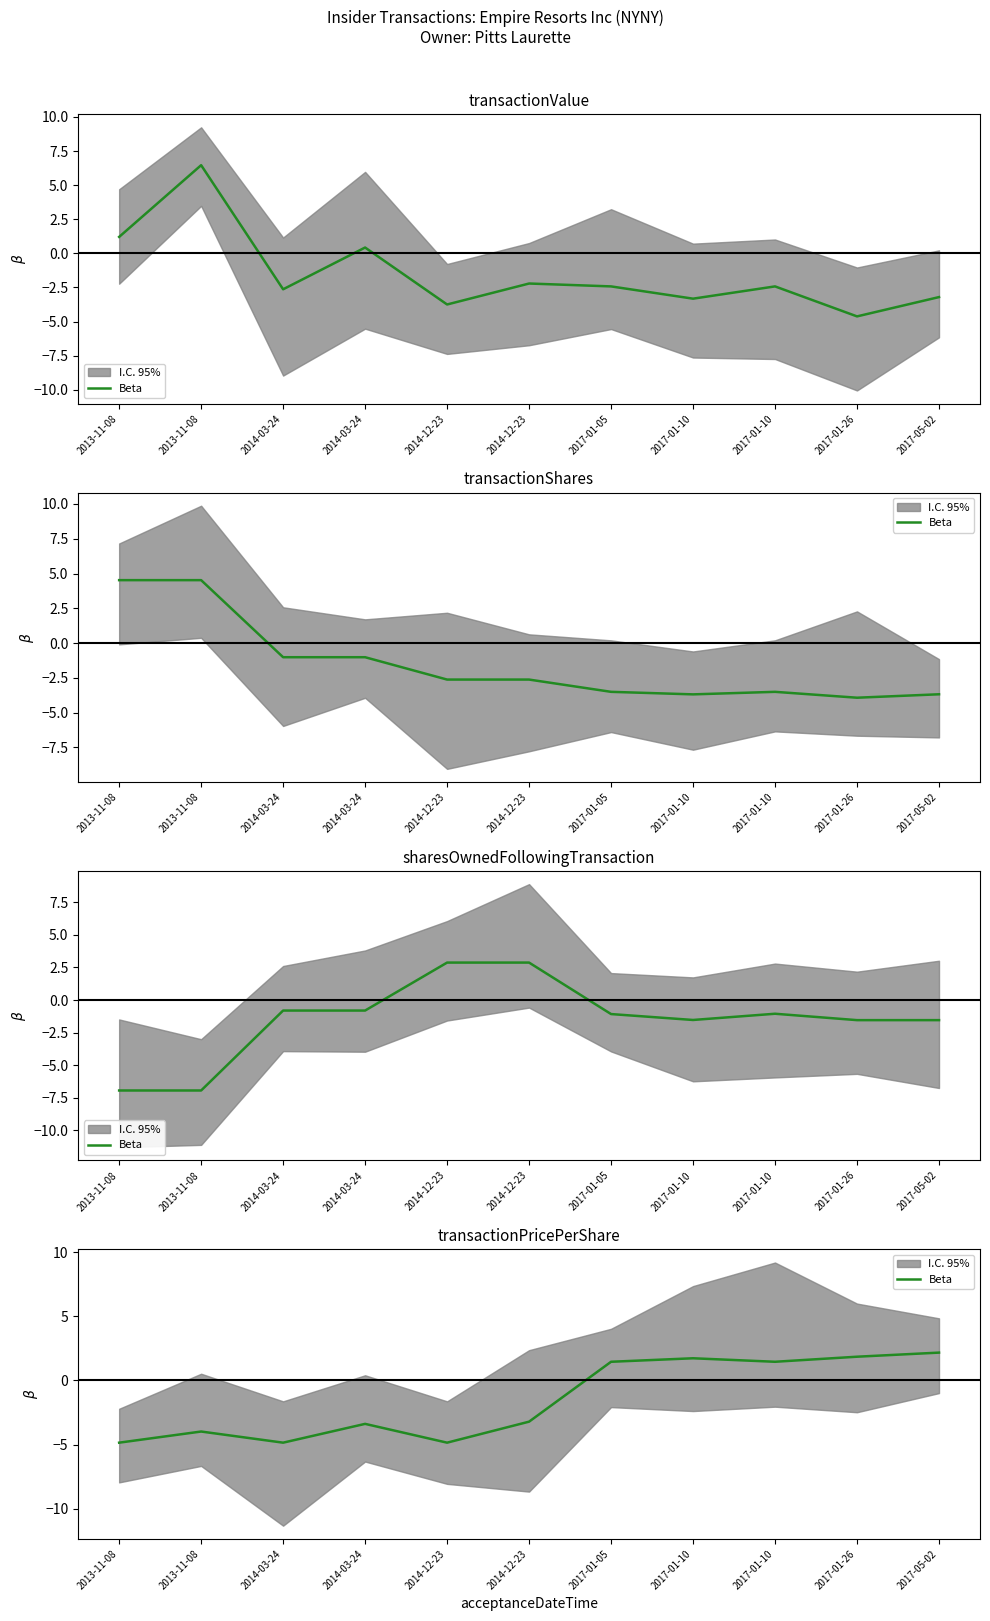

Does the chart display data point markers on the line(s)?

No